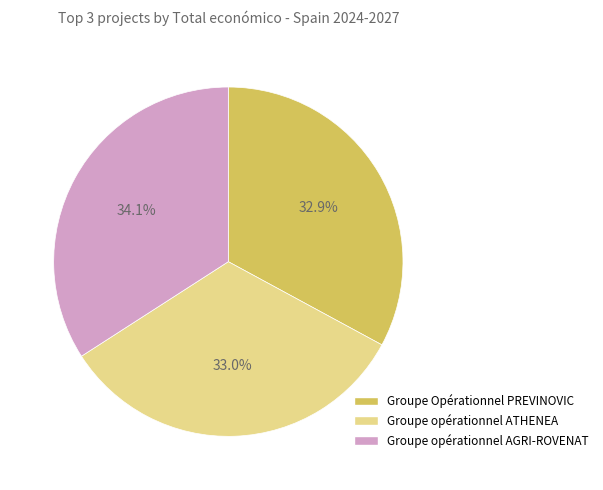

How many slices are in this pie chart?

3